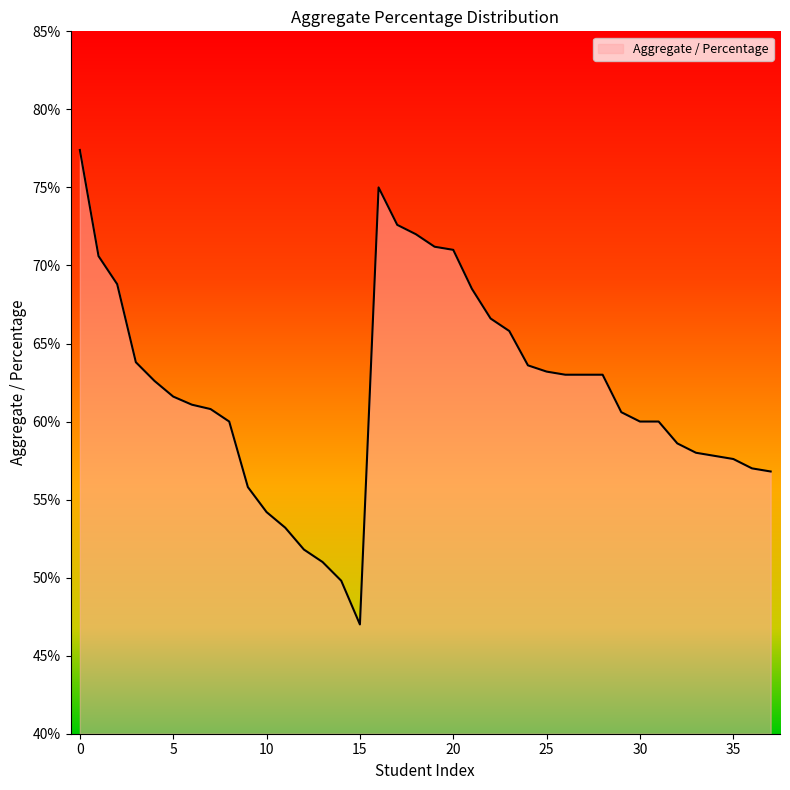

What is the minimum value shown in the chart?

47.0